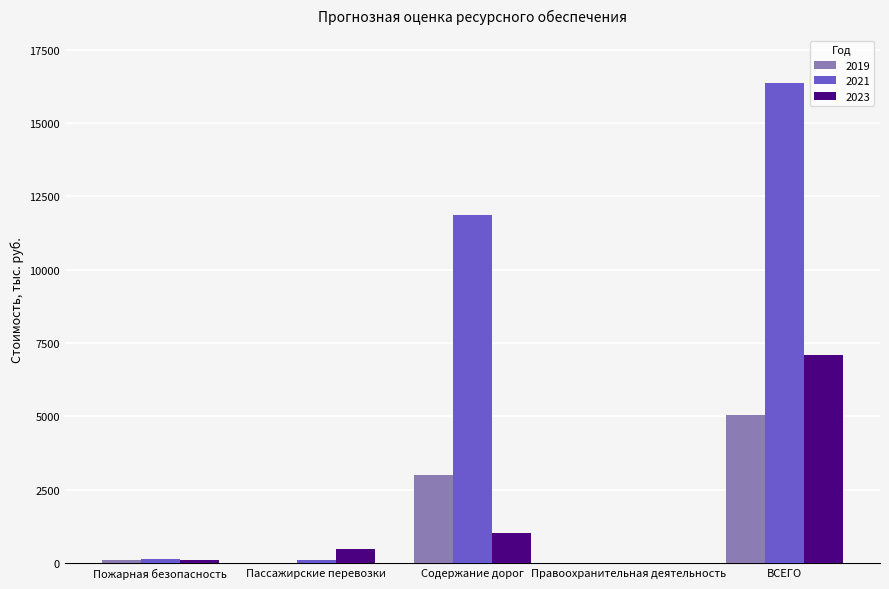

At which label is 2023 closest to 3546?

Содержание дорог